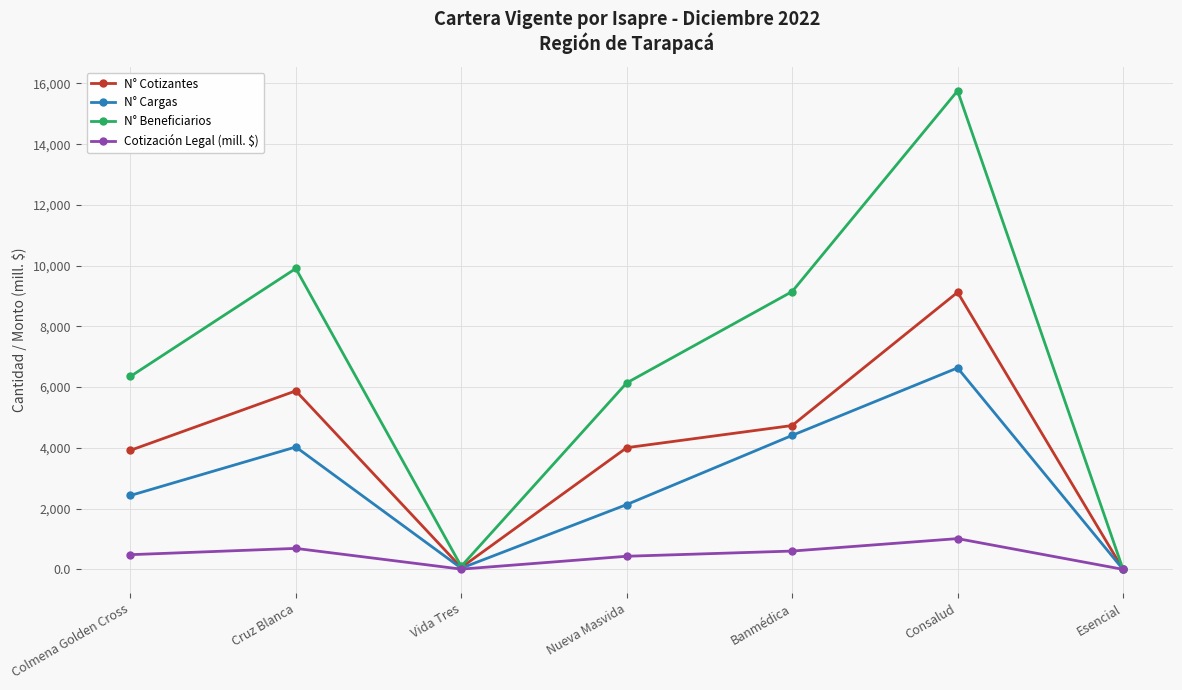

Which series has the largest range (max minus min)?

N° Beneficiarios